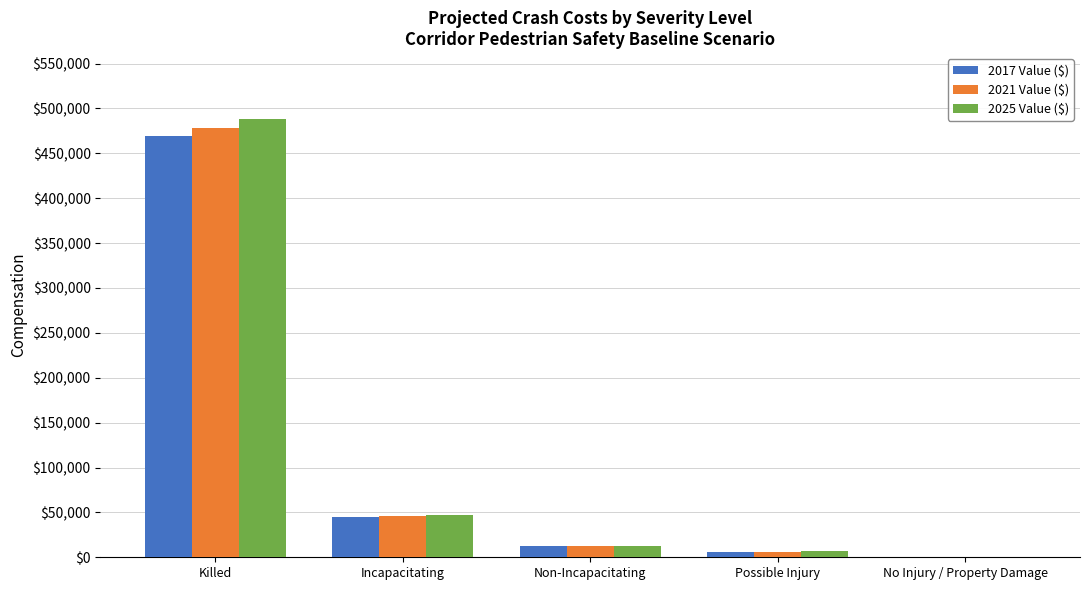

How many data points does each series have?

5